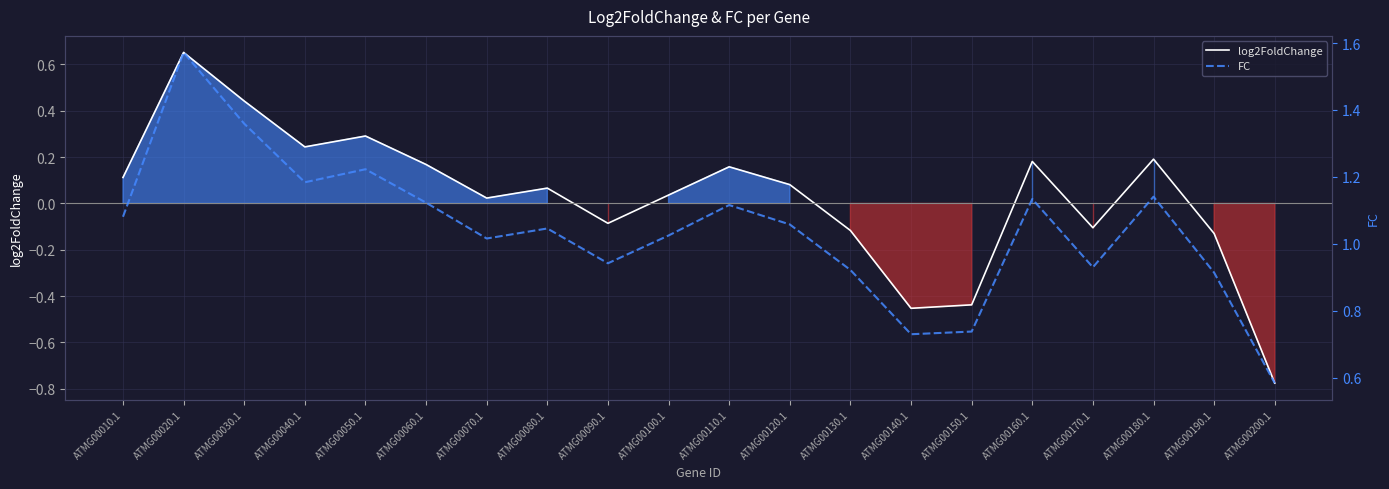

At which category does log2FoldChange reach its first local valley?

ATMG00040.1